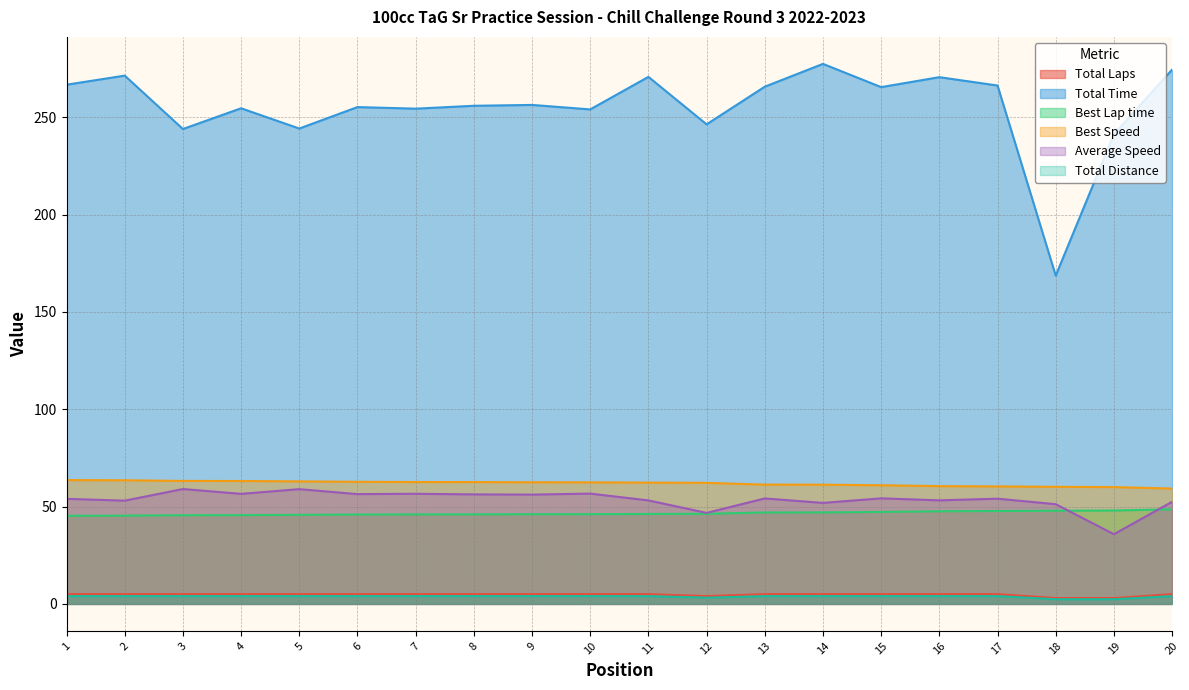

True or false: Best Lap time and Total Time intersect in this chart.

False